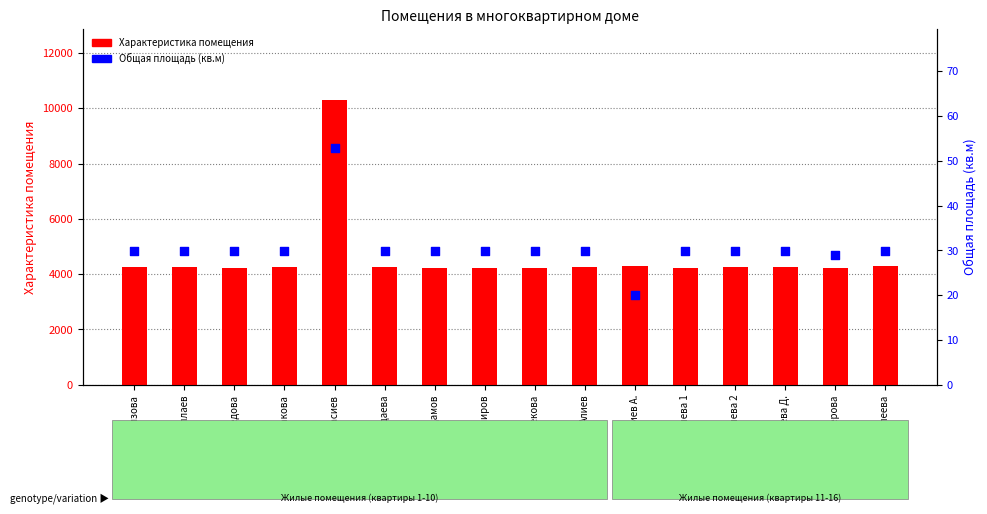

What are all the series names shown in the legend?

Характеристика помещения, Общая площадь (кв.м)